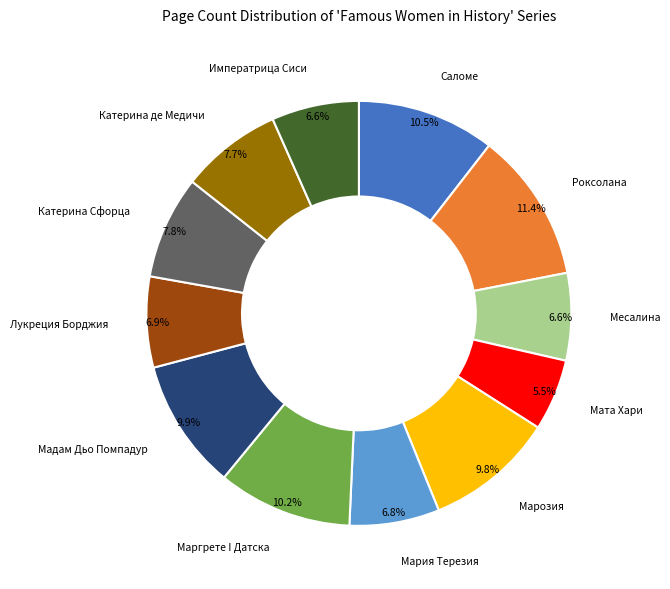

How many segments does this pie chart have?

12